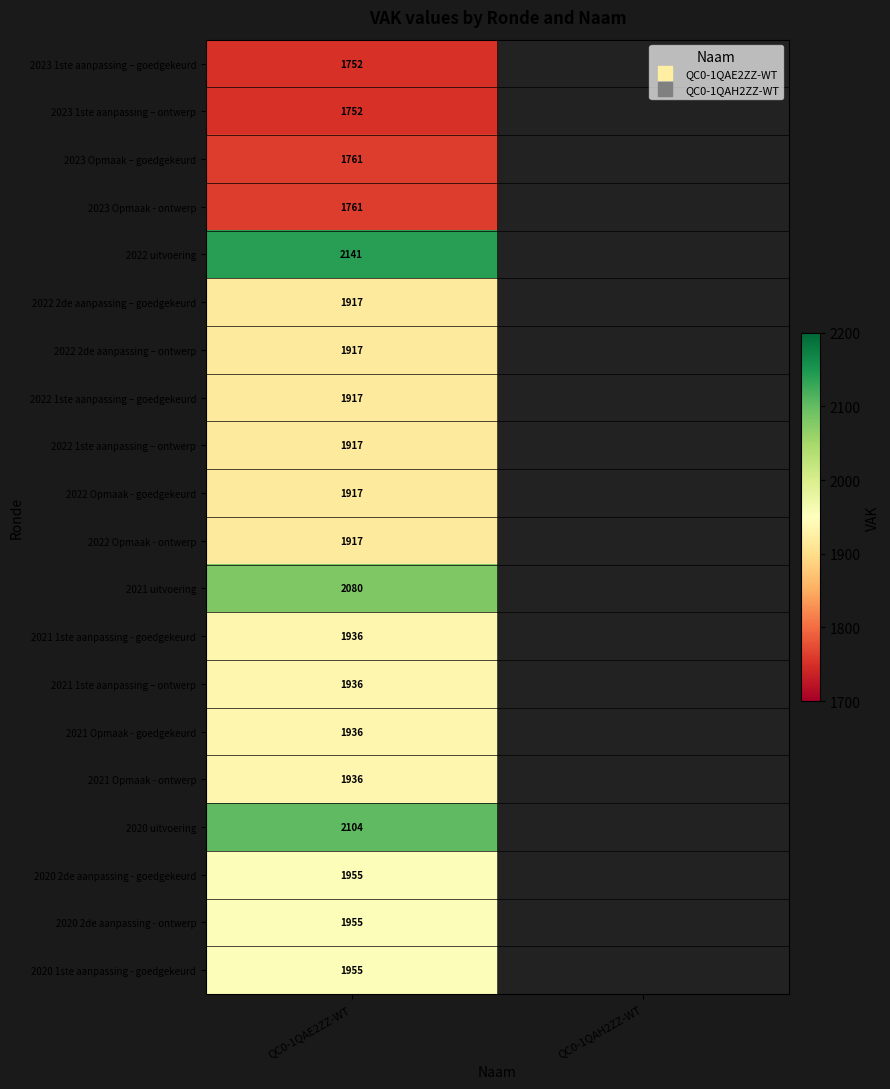

Between QC0-1QAH2ZZ-WT and QC0-1QAE2ZZ-WT, which is larger?

QC0-1QAE2ZZ-WT